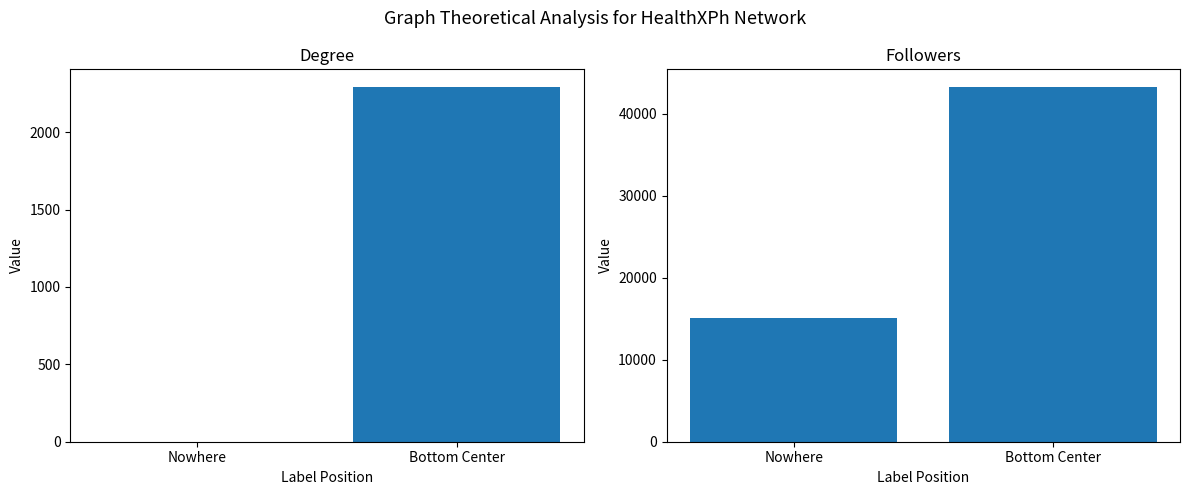

How many categories are shown in the chart?

2